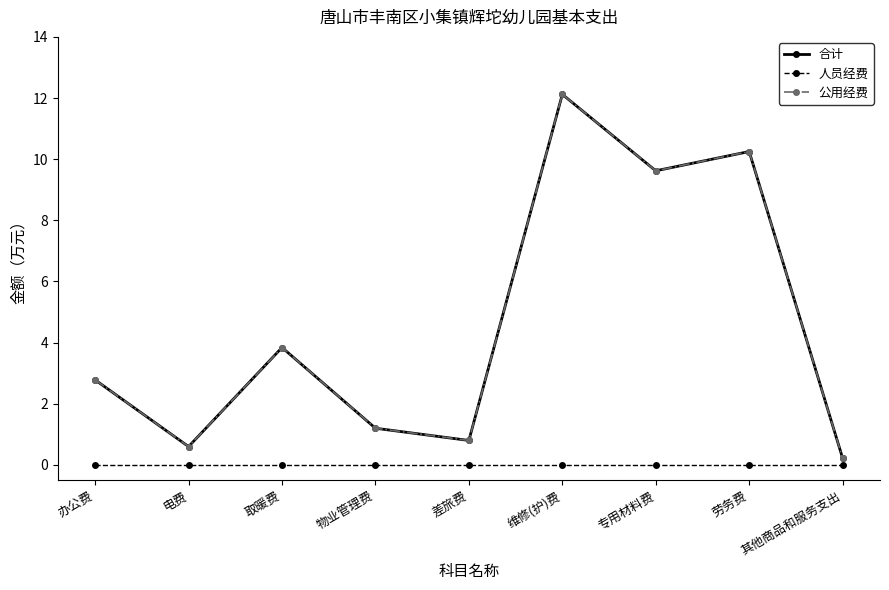

True or false: 人员经费 and 公用经费 cross at least once.

False